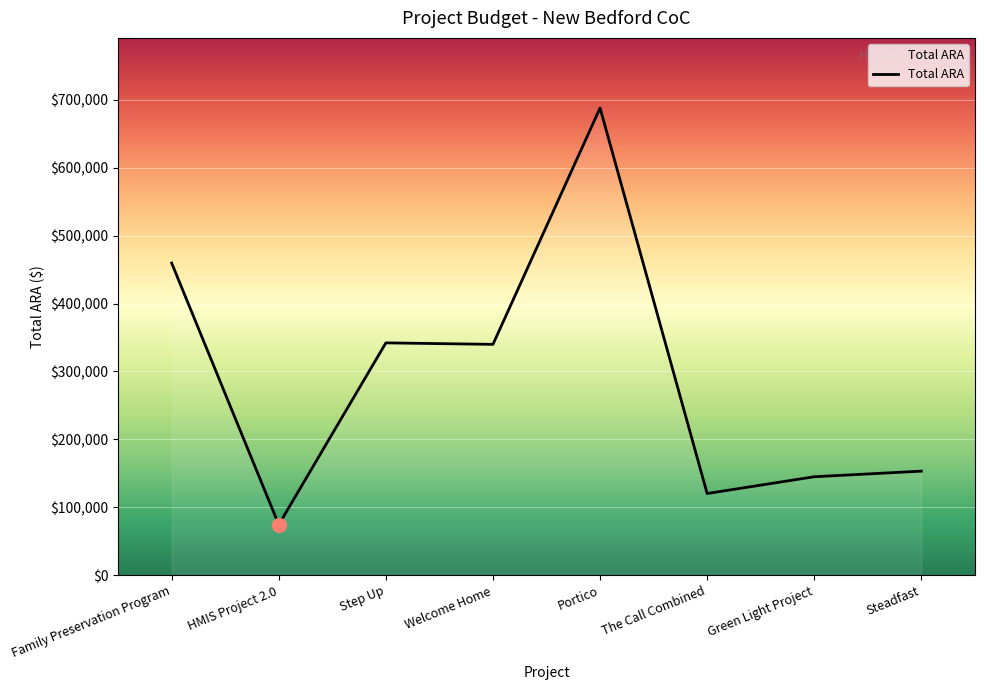

Which category has the highest value across all series?

Portico